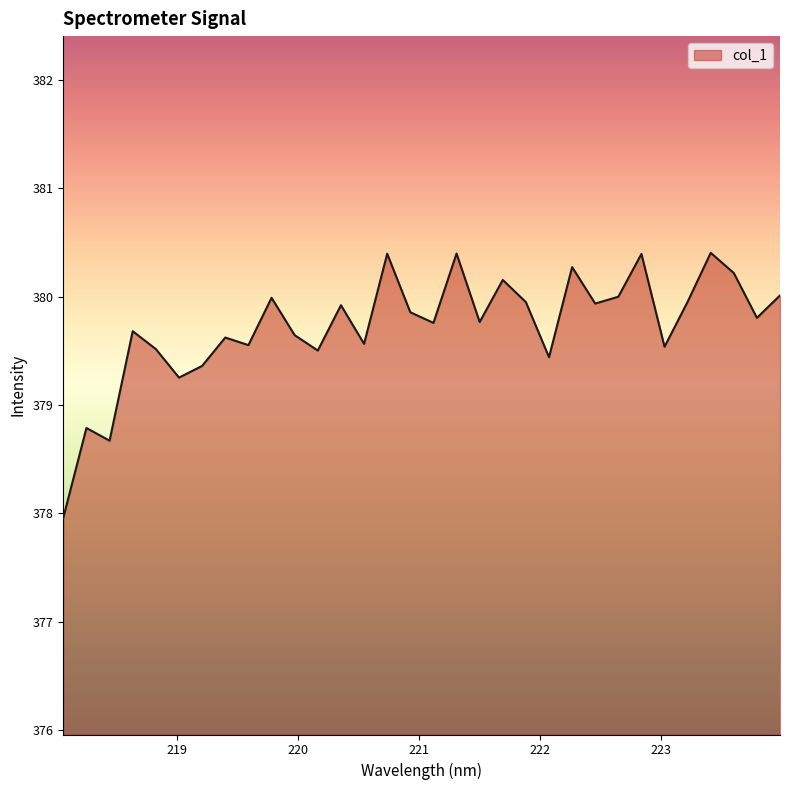

What is the greatest value displayed?

380.4